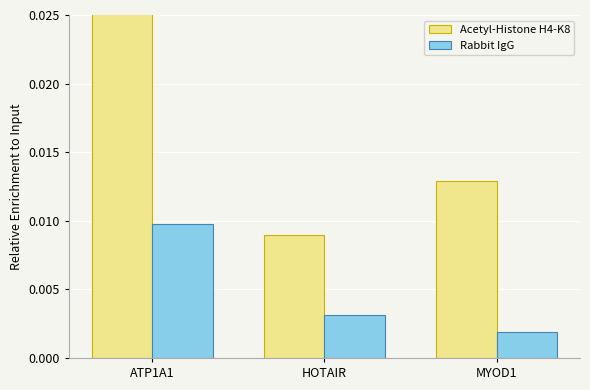

How many groups of bars are there?

3